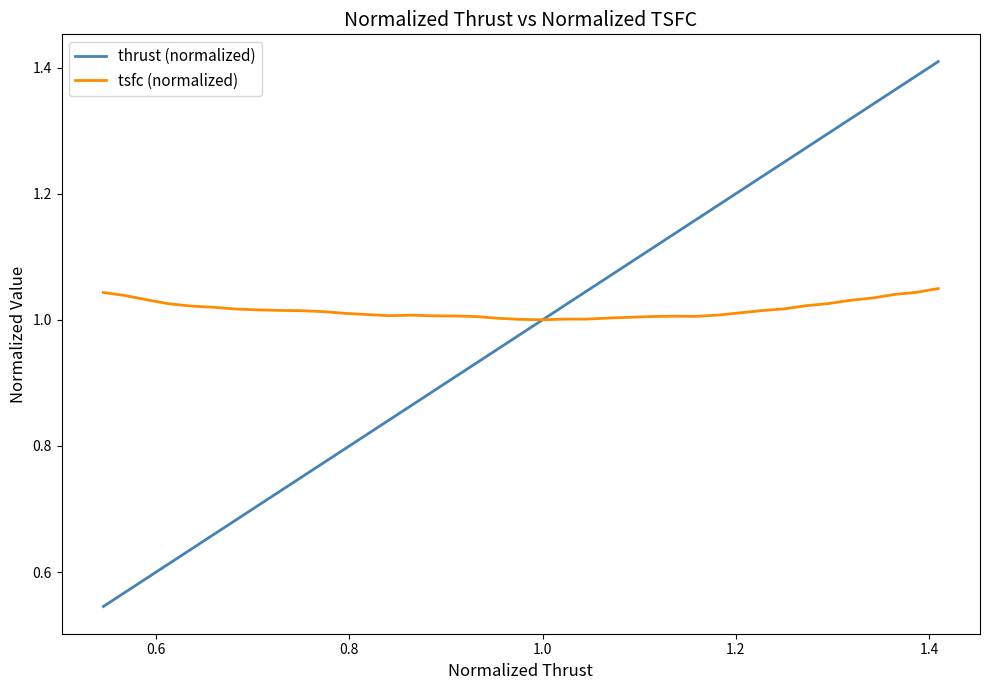

List the series in order of their peak value, highest first.

thrust (normalized), tsfc (normalized)